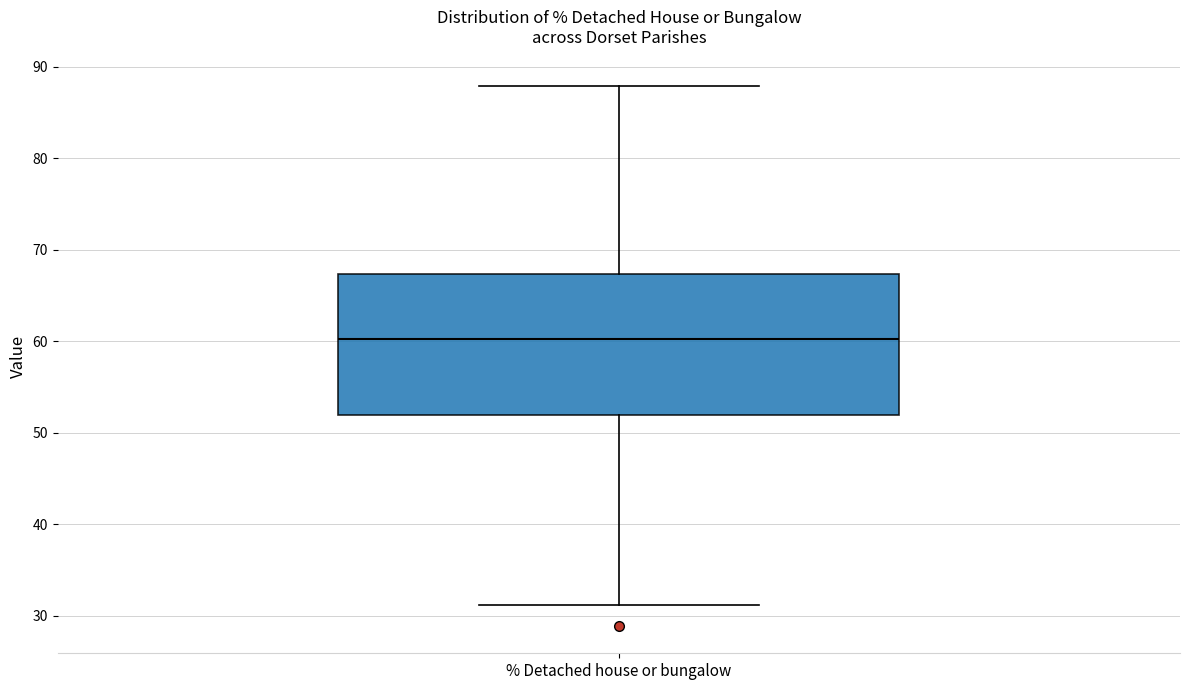

Where is the lower edge of the box for % Detached house or bungalow on the y-axis? The values are not printed on the chart, so give them approximately, as read against the axis.

52